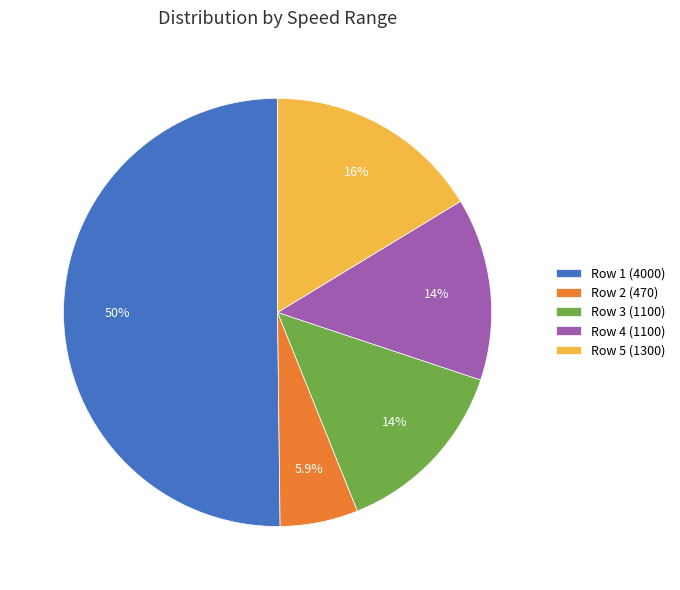

Which slice is the largest?

Row 1 (4000)